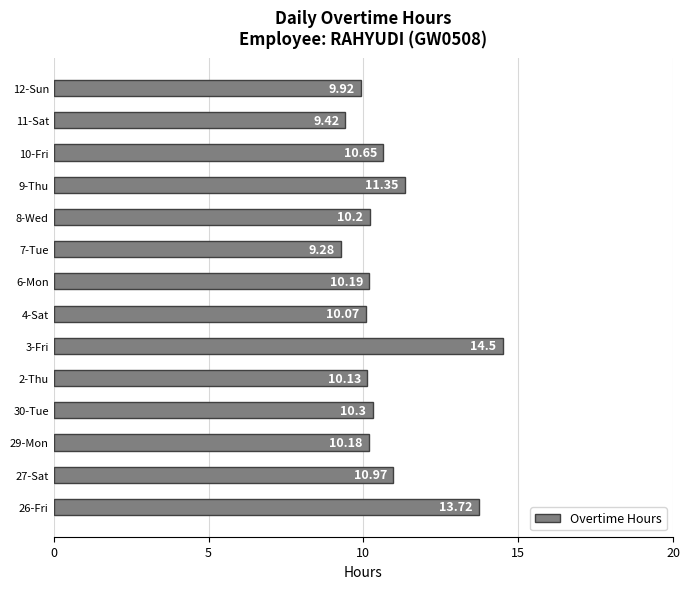

How many values are below 10?

3